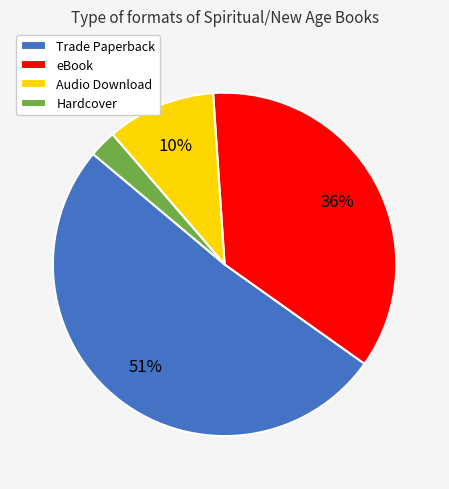

The Trade Paperback slice represents 46% of the pie. True or false?

False